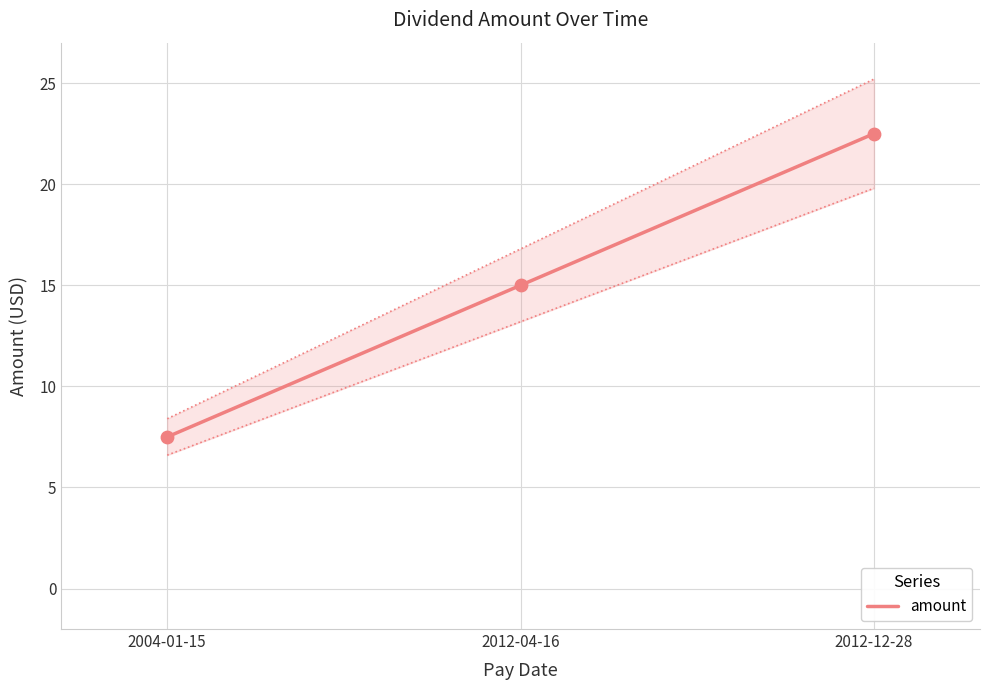

Between 2012-12-28 and 2012-04-16, which is larger?

2012-12-28